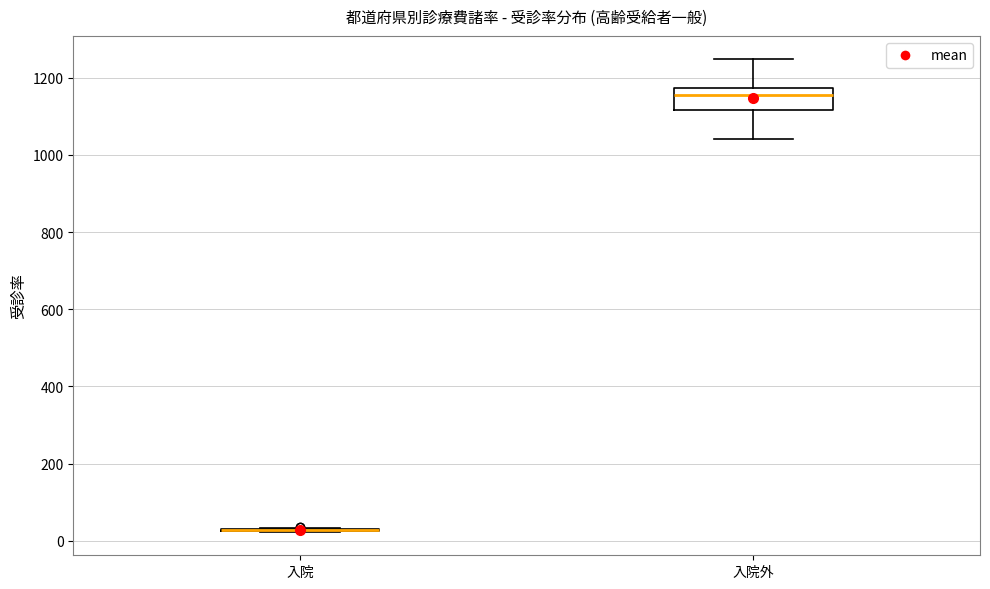

Reading left to right, read every box against the y-axis: the position of its median line, the range the box covers, and the ends of its whiskers. The values are not printed on the chart, so give them approximately, as read against the axis.

入院: box collapsed to a line at 20, whiskers 20 to 40
入院外: median 1160, box 1120 to 1180, whiskers 1040 to 1240